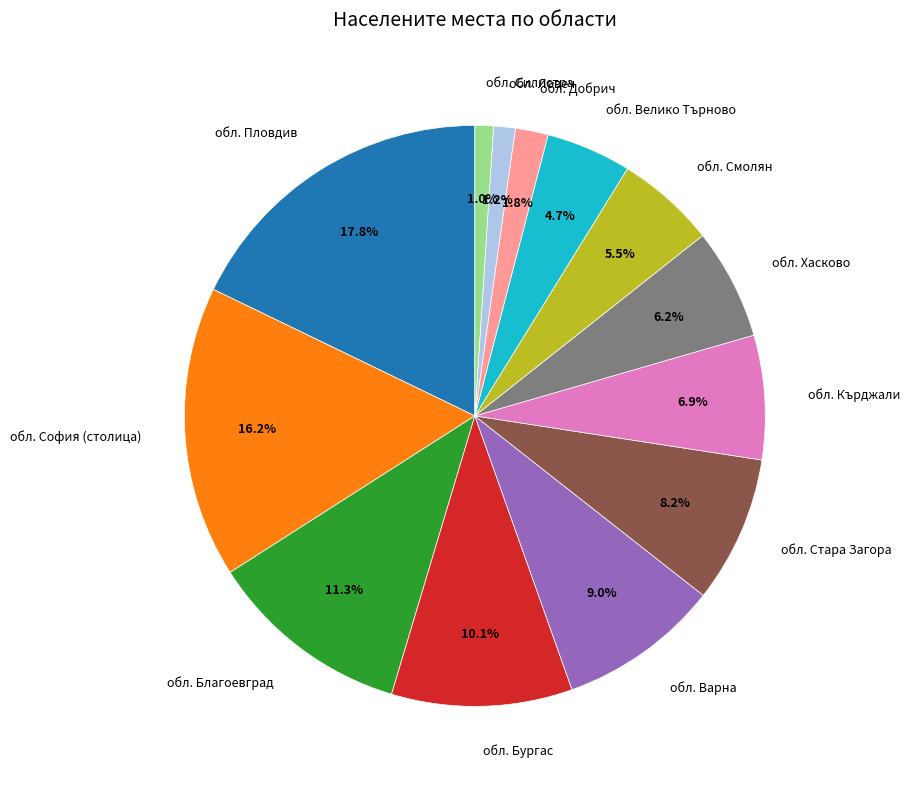

Is there any slice that represents more than half of the pie?

No